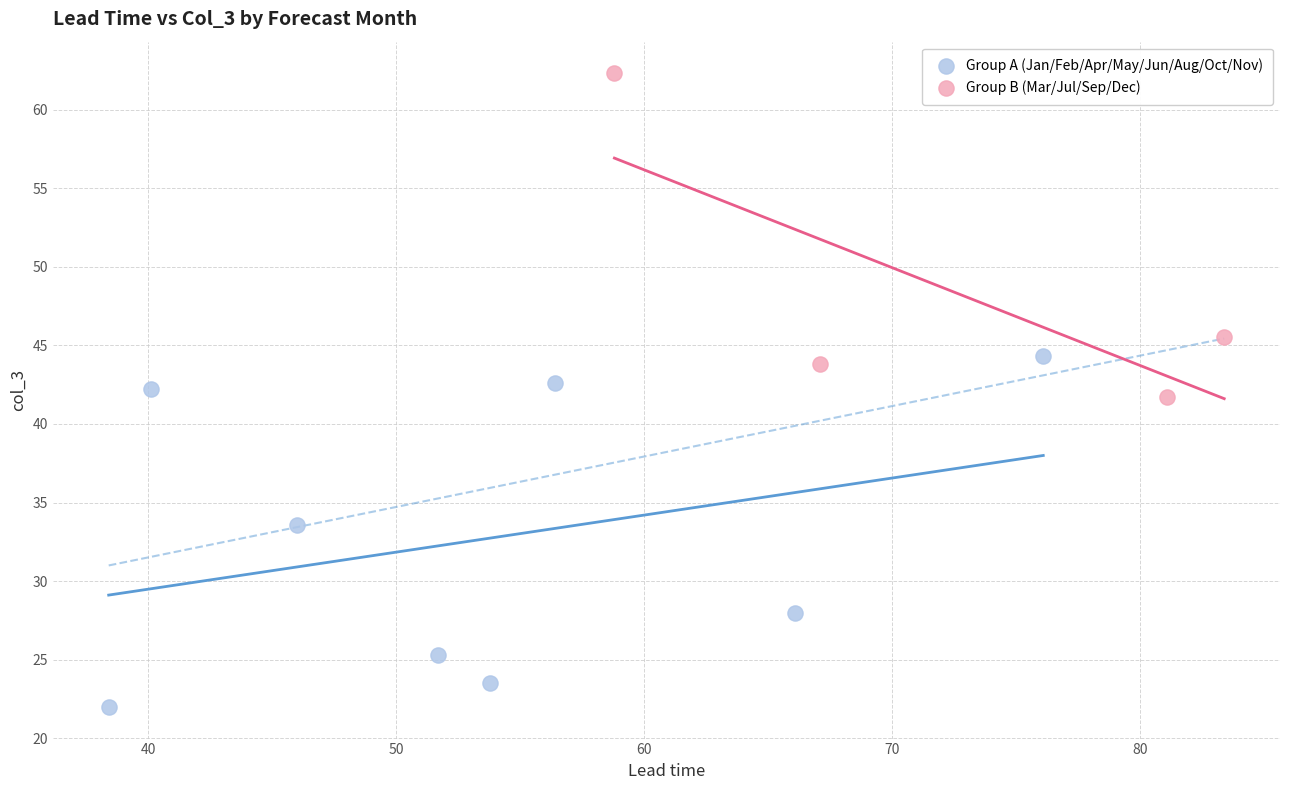

Which series reaches the minimum Y coordinate?

Group A (Jan/Feb/Apr/May/Jun/Aug/Oct/Nov)